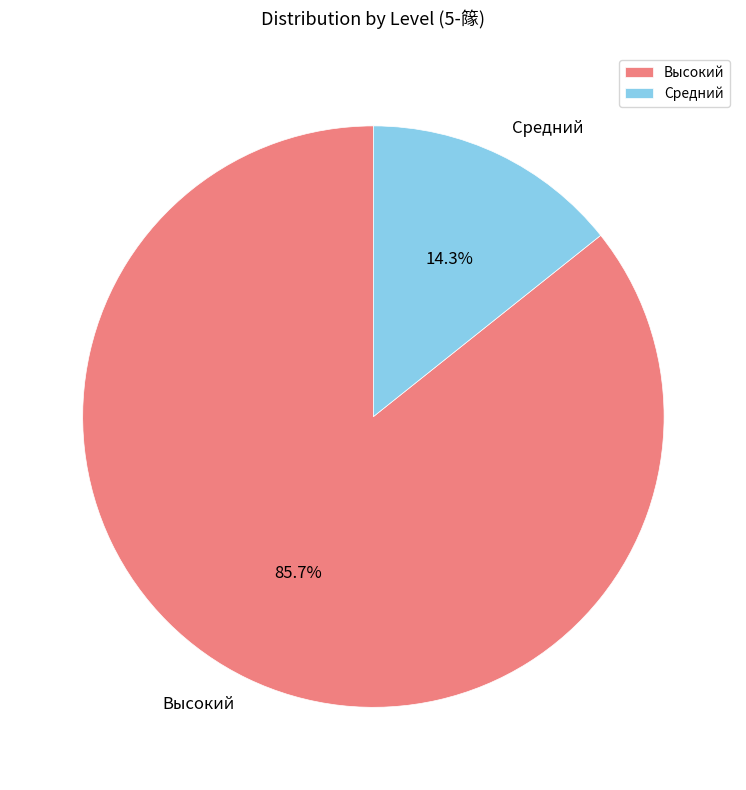

How many slices are in this pie chart?

2